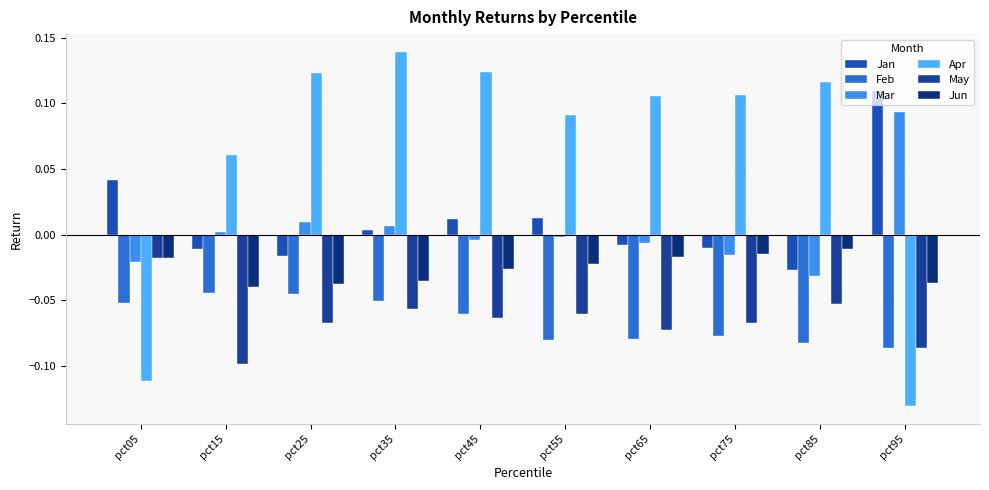

Rank the series by their maximum value, from highest to lowest.

Apr, Jan, Mar, Jun, May, Feb